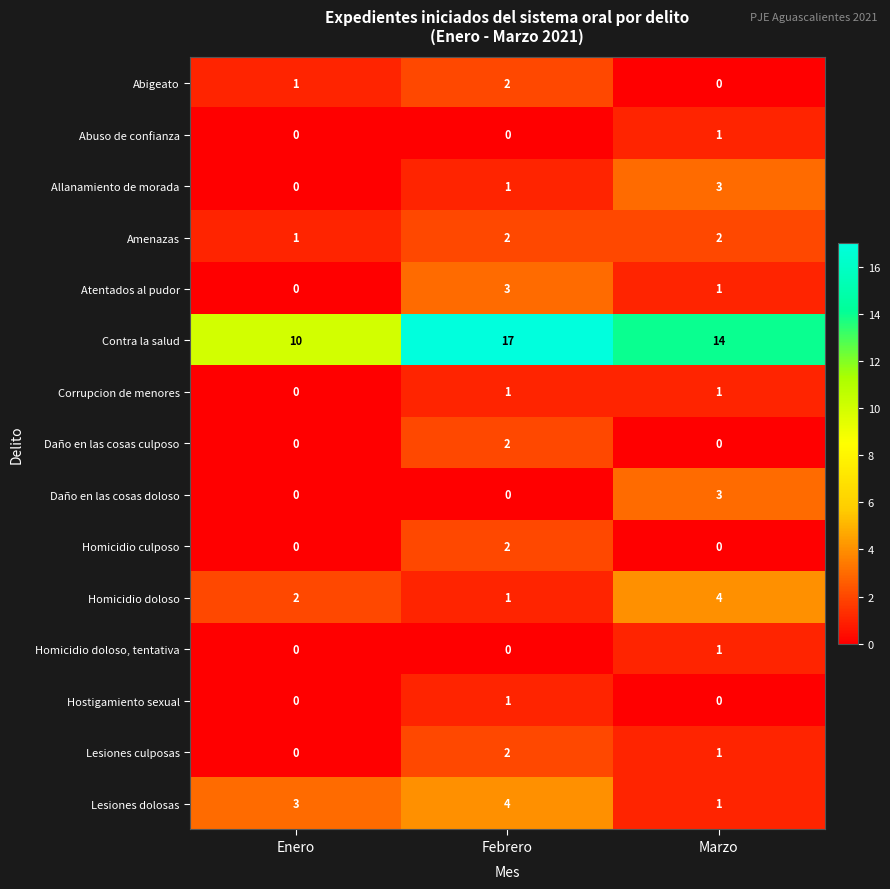

What is the average value of the Contra la salud series?

14